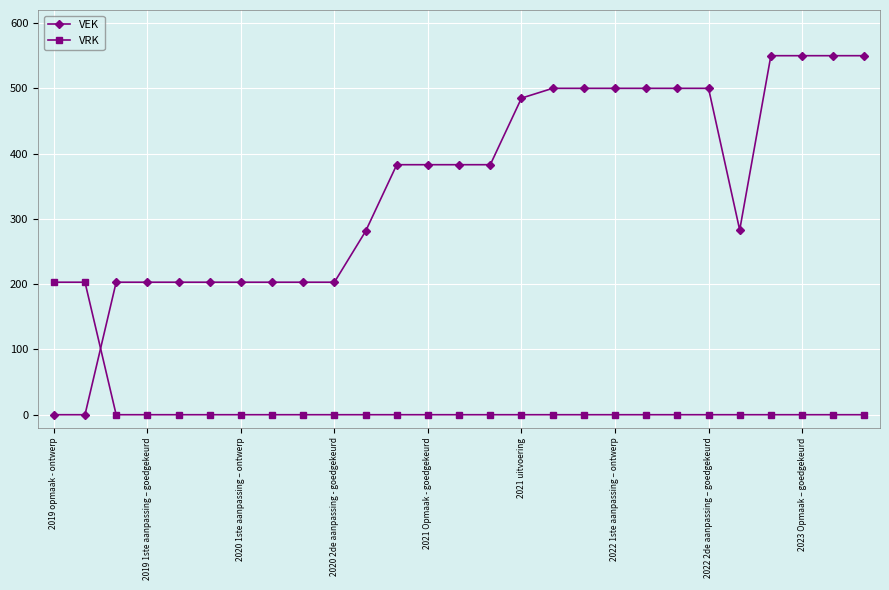

What is the value of the VEK point at the 26th from the left?

550